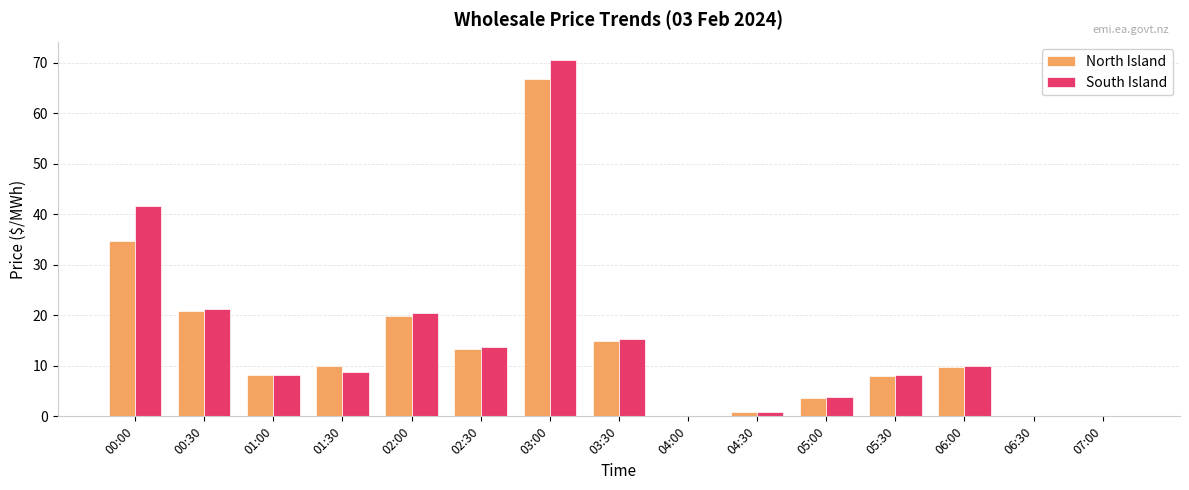

Between 00:00 and 01:30, which series saw the biggest shift?

South Island